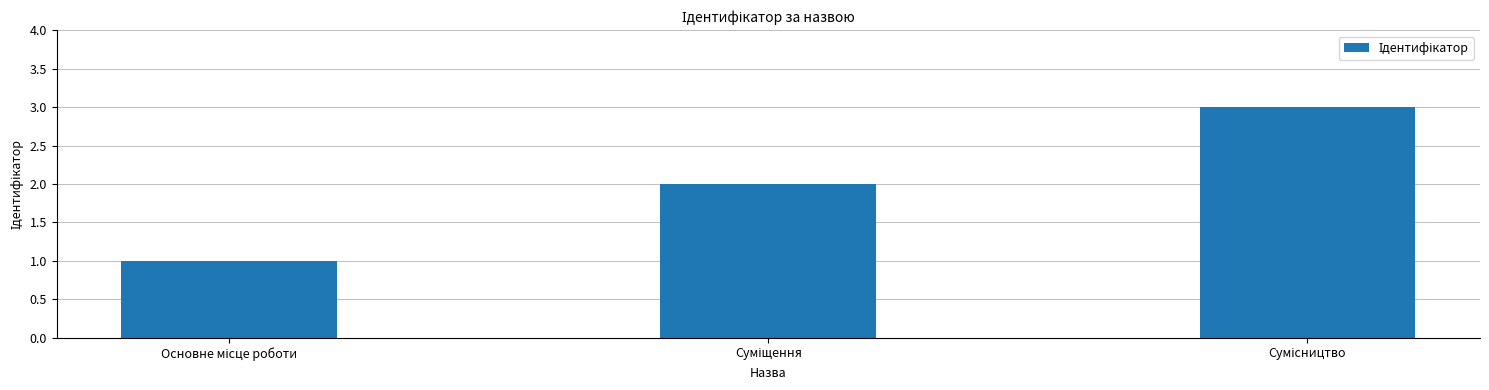

What is the sum of all values?

6